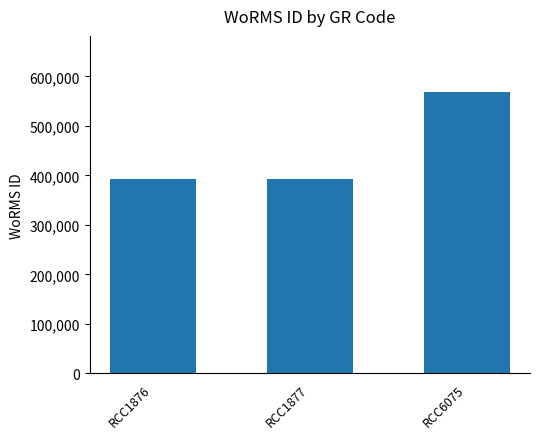

What is the smallest value displayed?

393075